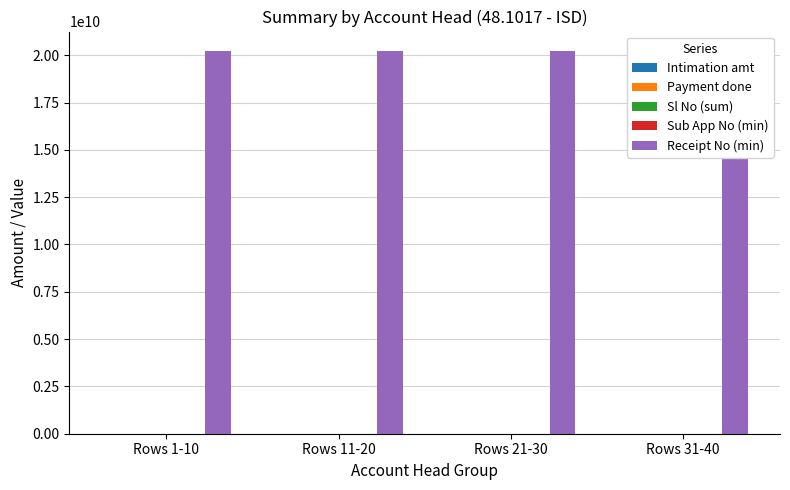

What is the sum of all Sub App No (min) values?

44916008